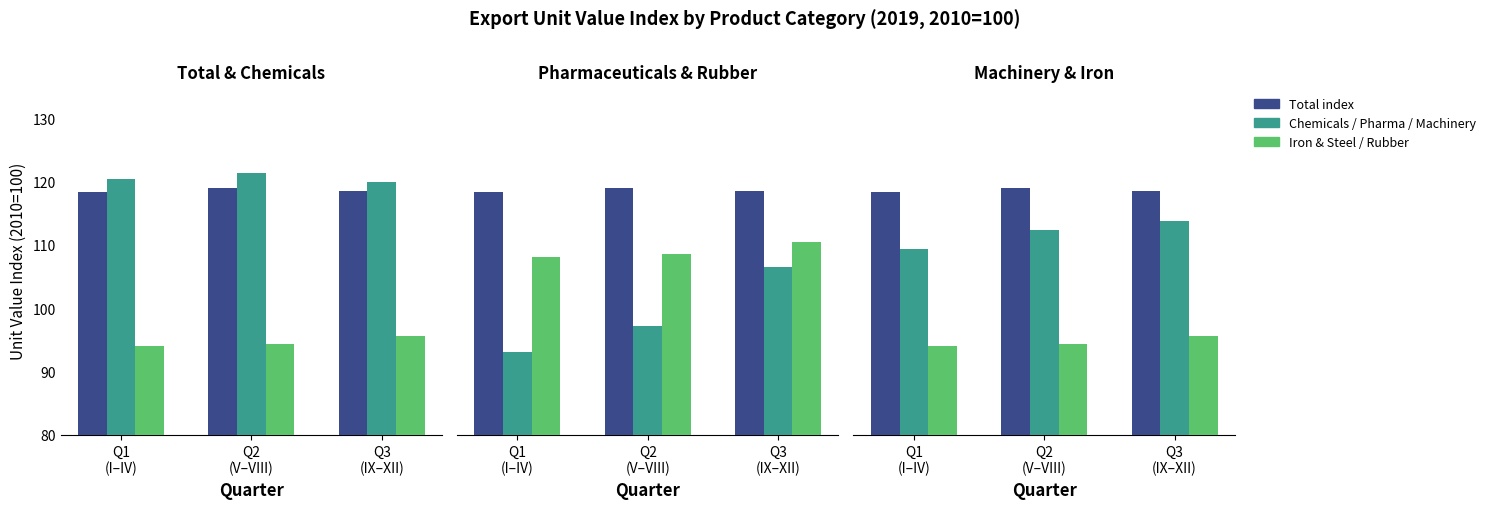

Which label corresponds to the smallest value in the chart?

Q1
(I–IV)